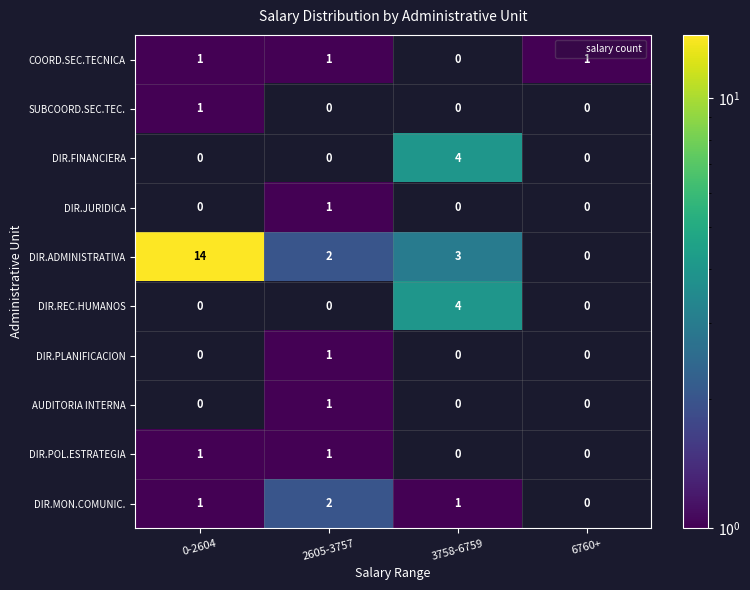

Which has a higher value, 3758-6759 or 6760+?

6760+